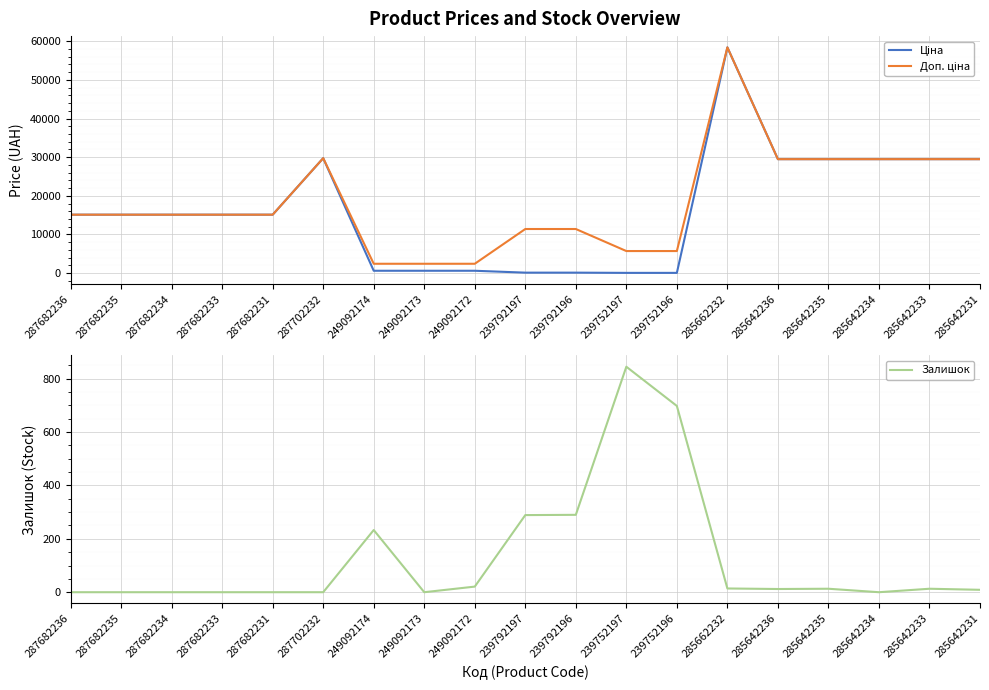

The value of Доп. ціна at 285642233 is 19770.2. True or false?

False